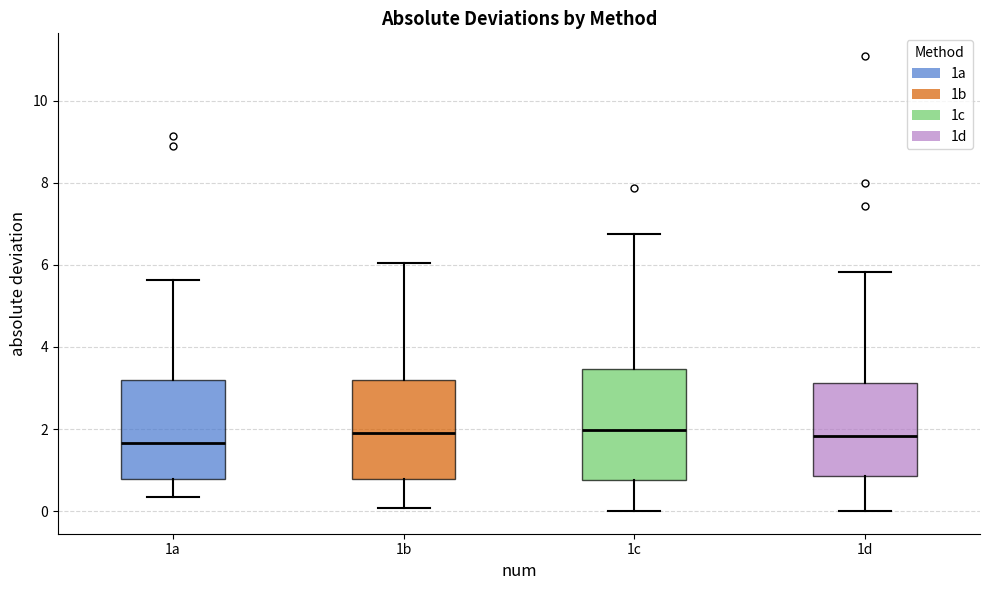

Reading left to right, read every box against the y-axis: the position of its median line, the range the box covers, and the ends of its whiskers. The values are not printed on the chart, so give them approximately, as read against the axis.

1a: median 1.6, box 0.8 to 3.2, whiskers 0.4 to 5.6
1b: median 2.0, box 0.8 to 3.2, whiskers 0.0 to 6.0
1c: median 2.0, box 0.8 to 3.4, whiskers 0.0 to 6.8
1d: median 1.8, box 0.8 to 3.2, whiskers 0.0 to 5.8